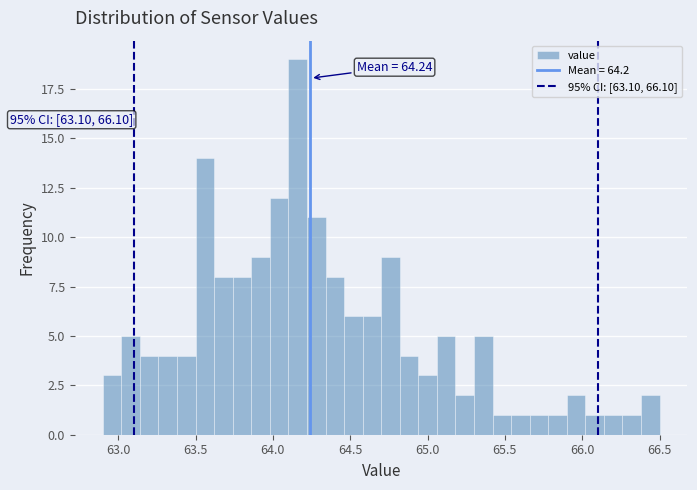

Around what value on the x-axis is the tallest bar? Give the approximate position of its centre, as read against the axis.

64.15